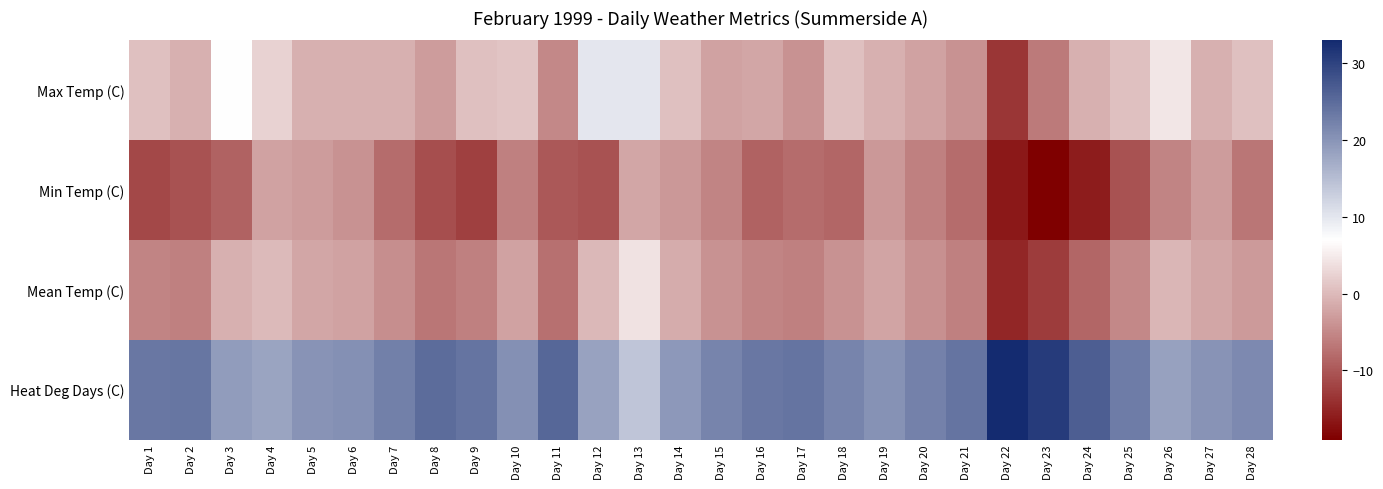

List the series in order of their peak value, lowest first.

Min Temp (C), Mean Temp (C), Max Temp (C), Heat Deg Days (C)